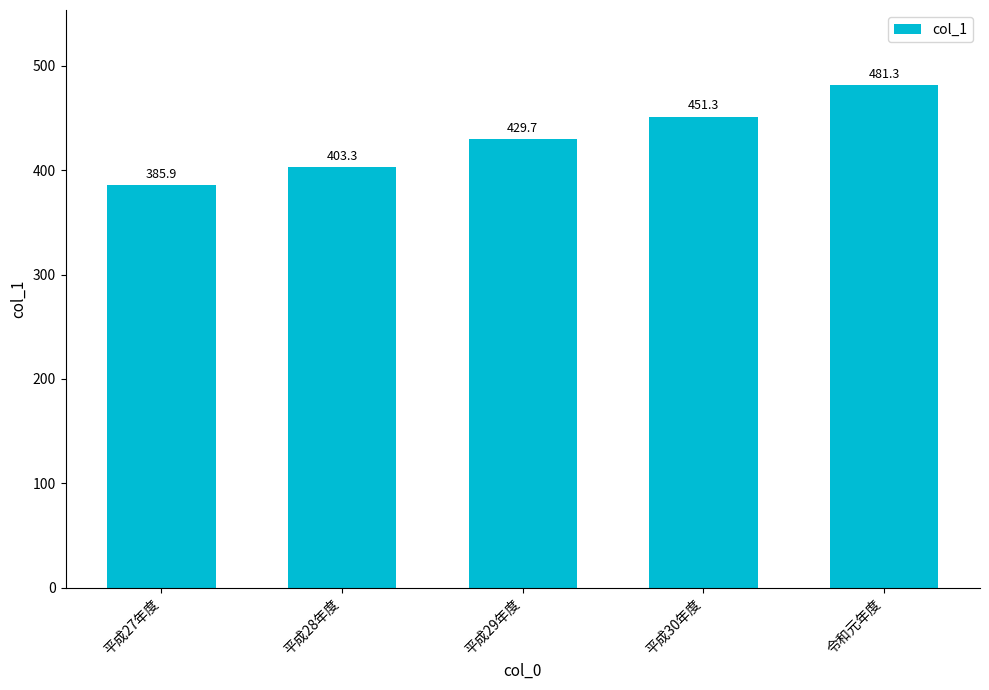

What is the maximum value shown in the chart?

481.3